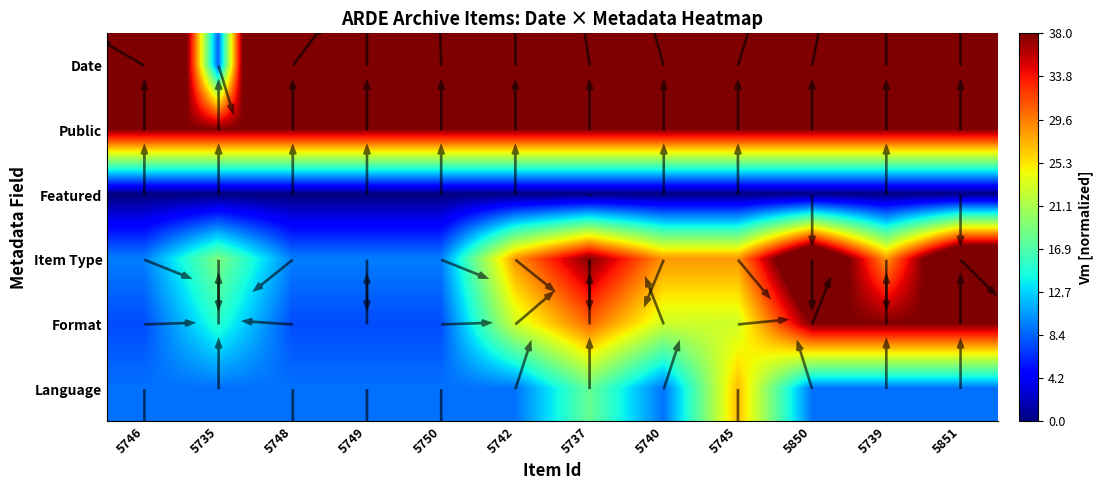

Is the value of Format at 5748 greater than the value of Item Type at 5746?

No